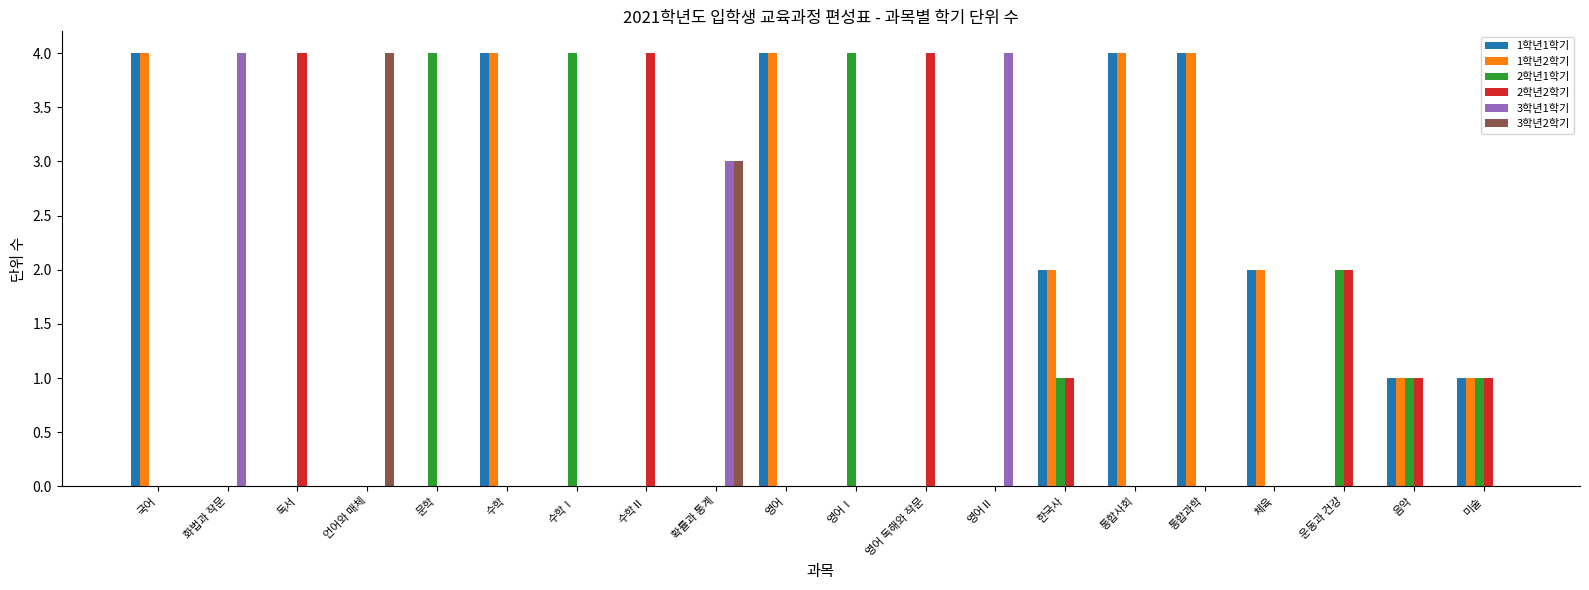

The value of 3학년2학기 at 수학Ⅱ is 0. True or false?

True